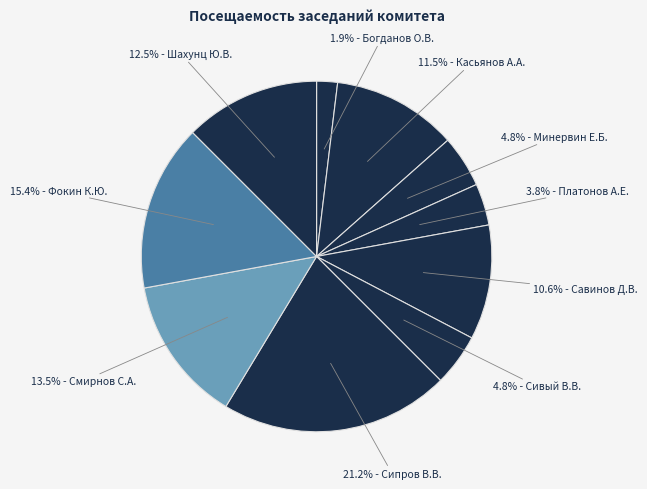

Is there any slice that represents more than half of the pie?

No